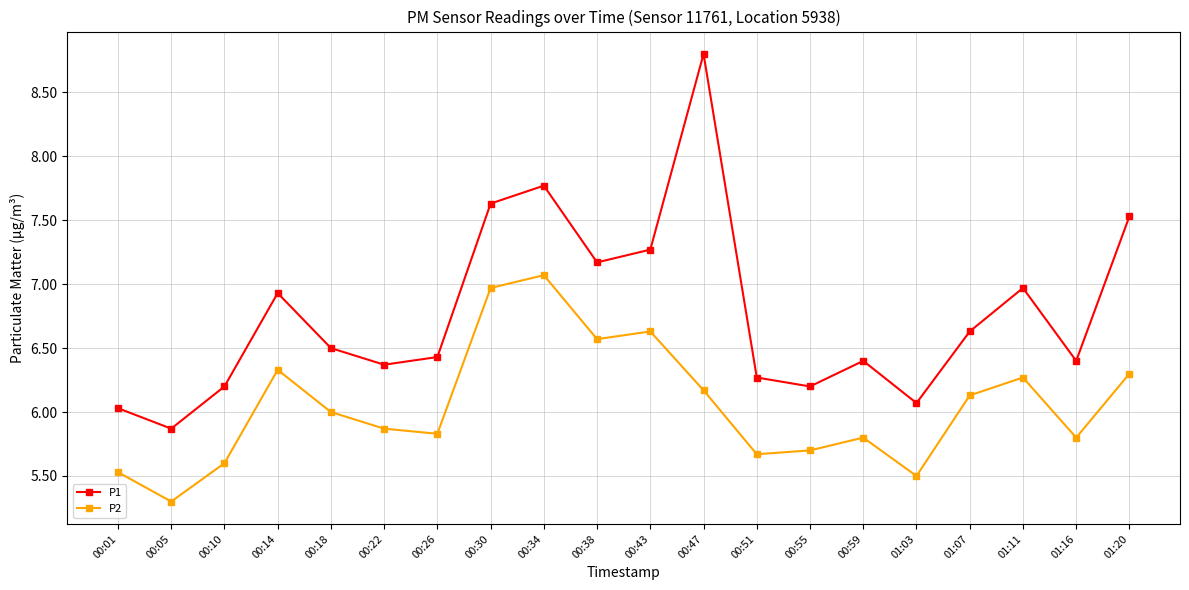

What is the sum of all P2 values?

121.0